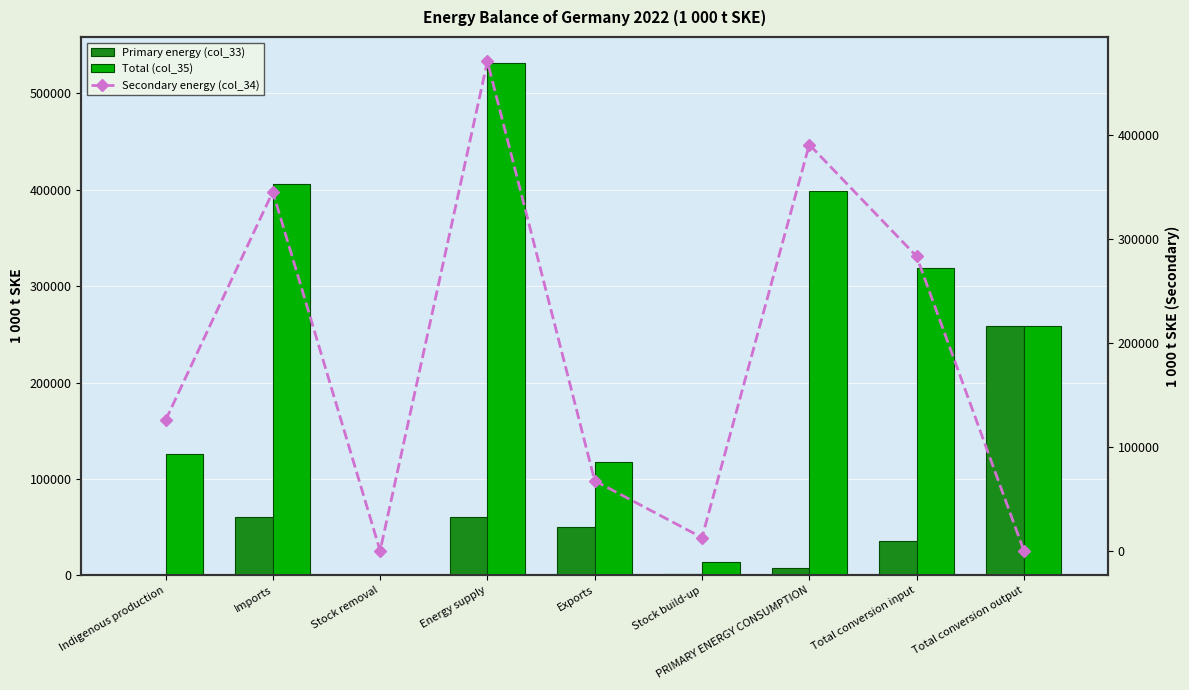

What is the difference between the second highest and second lowest values in the Secondary energy (col_34) series?

391198.3